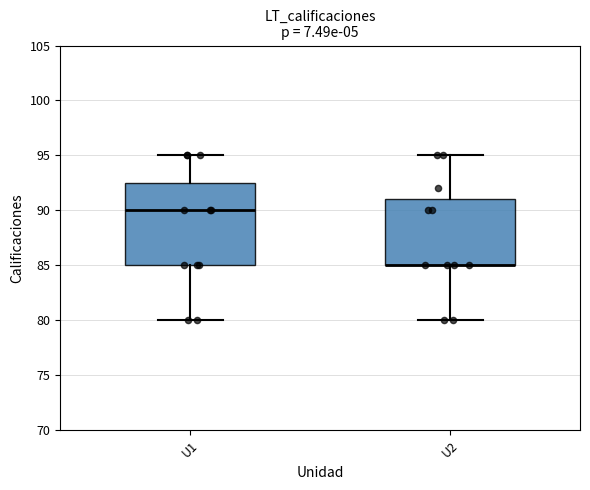

Where does the upper whisker of the box for U1 end on the y-axis? The values are not printed on the chart, so give them approximately, as read against the axis.

95.0